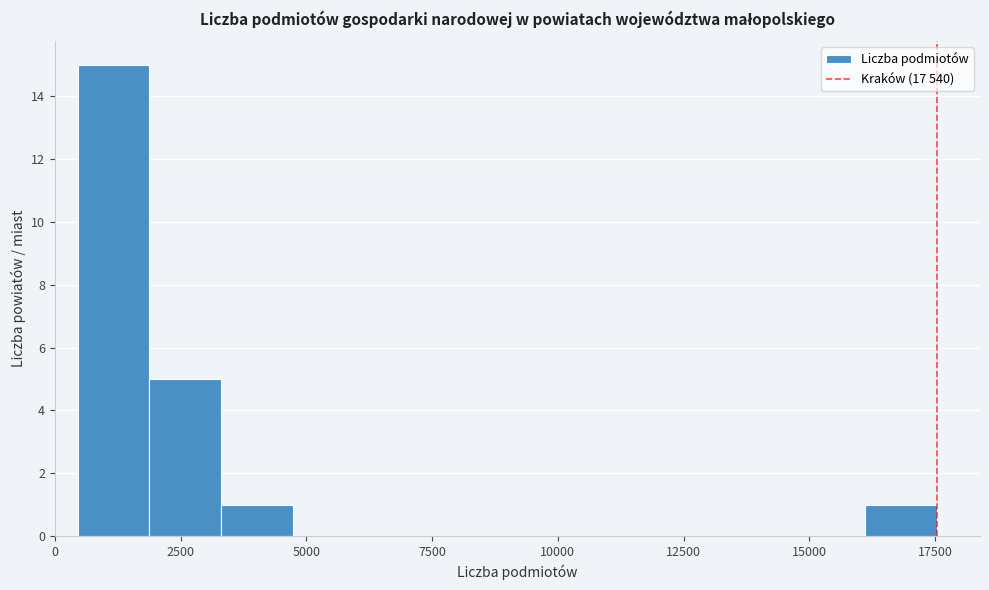

Around what value on the x-axis is the tallest bar? Give the approximate position of its centre, as read against the axis.

1000